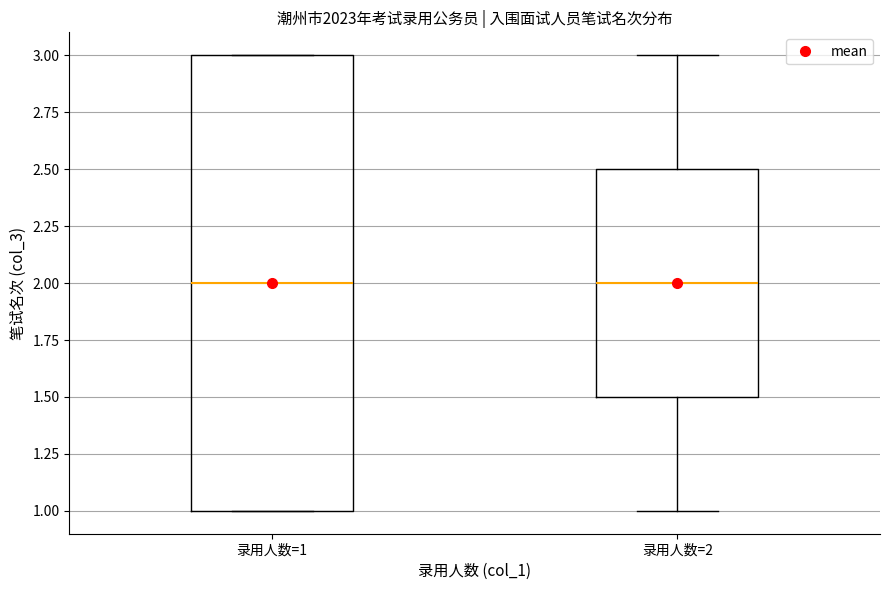

Reading left to right, read every box against the y-axis: the position of its median line, the range the box covers, and the ends of its whiskers. The values are not printed on the chart, so give them approximately, as read against the axis.

录用人数=1: median 2.0, box 1.0 to 3.0, whiskers 1.0 to 3.0
录用人数=2: median 2.0, box 1.5 to 2.5, whiskers 1.0 to 3.0